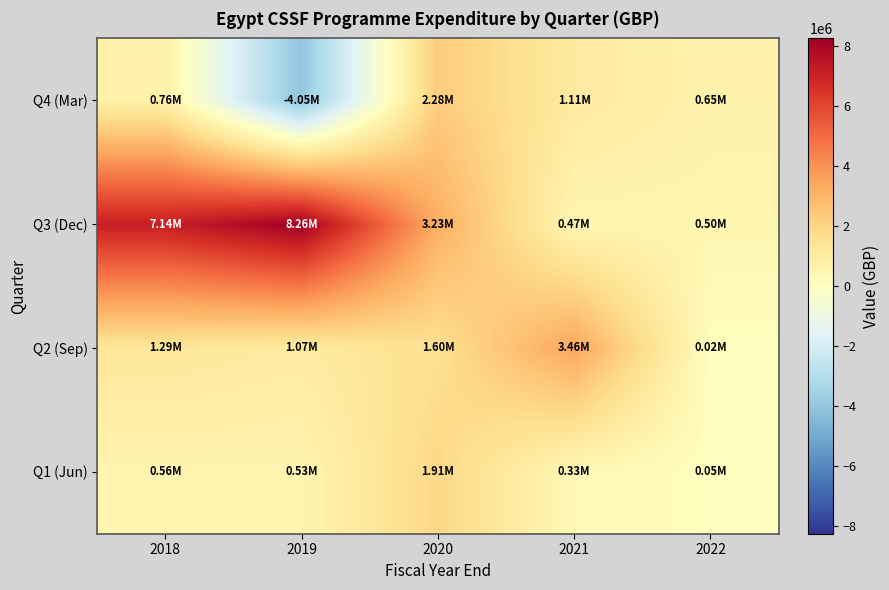

Reading right to left, extract all data points from this chart.

Q1 (Jun): 2022=46707.4	2021=328115.3	2020=1912841.7	2019=534487.0	2018=558057.0
Q2 (Sep): 2022=20201.3	2021=3456940.8	2020=1603975.0	2019=1071357.0	2018=1286051.0
Q3 (Dec): 2022=498498.8	2021=473548.2	2020=3230502.0	2019=8262839.0	2018=7143306.0
Q4 (Mar): 2022=651458.6	2021=1109892.0	2020=2284840.8	2019=-4047083.0	2018=758179.0